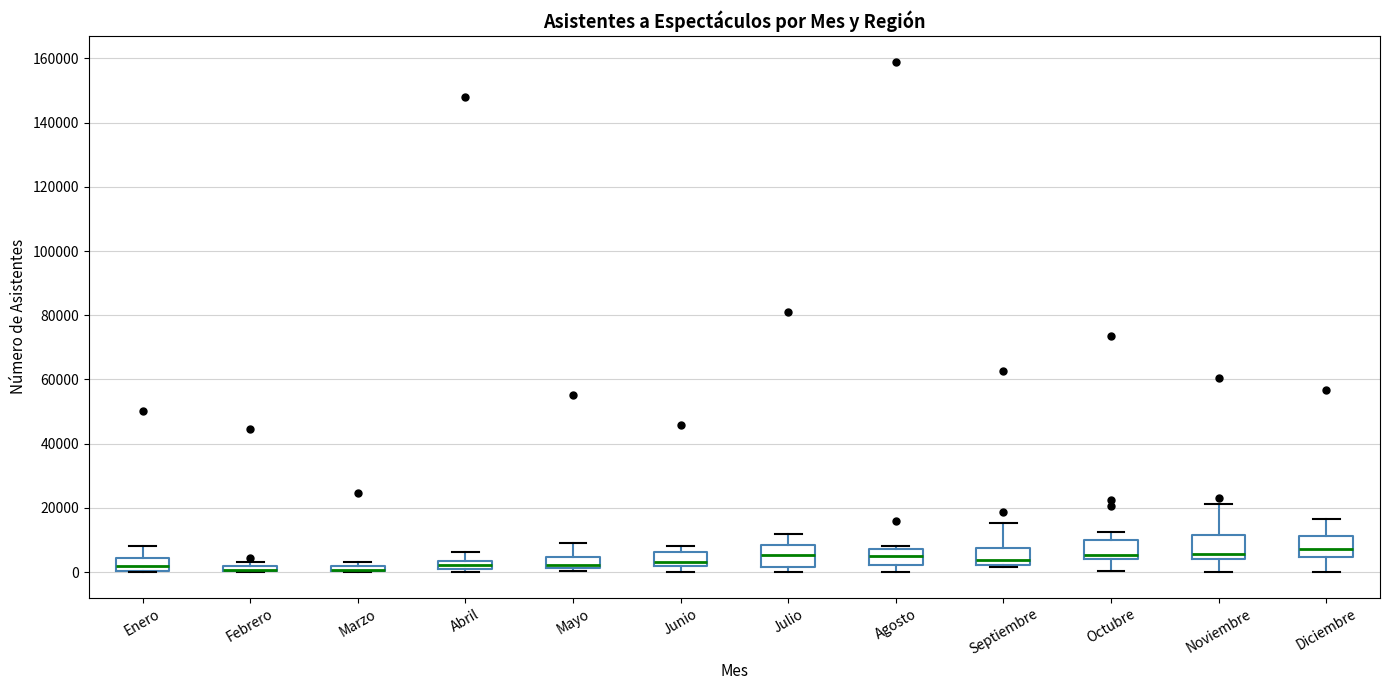

Where does the upper whisker of the box for Abril end on the y-axis? The values are not printed on the chart, so give them approximately, as read against the axis.

6000